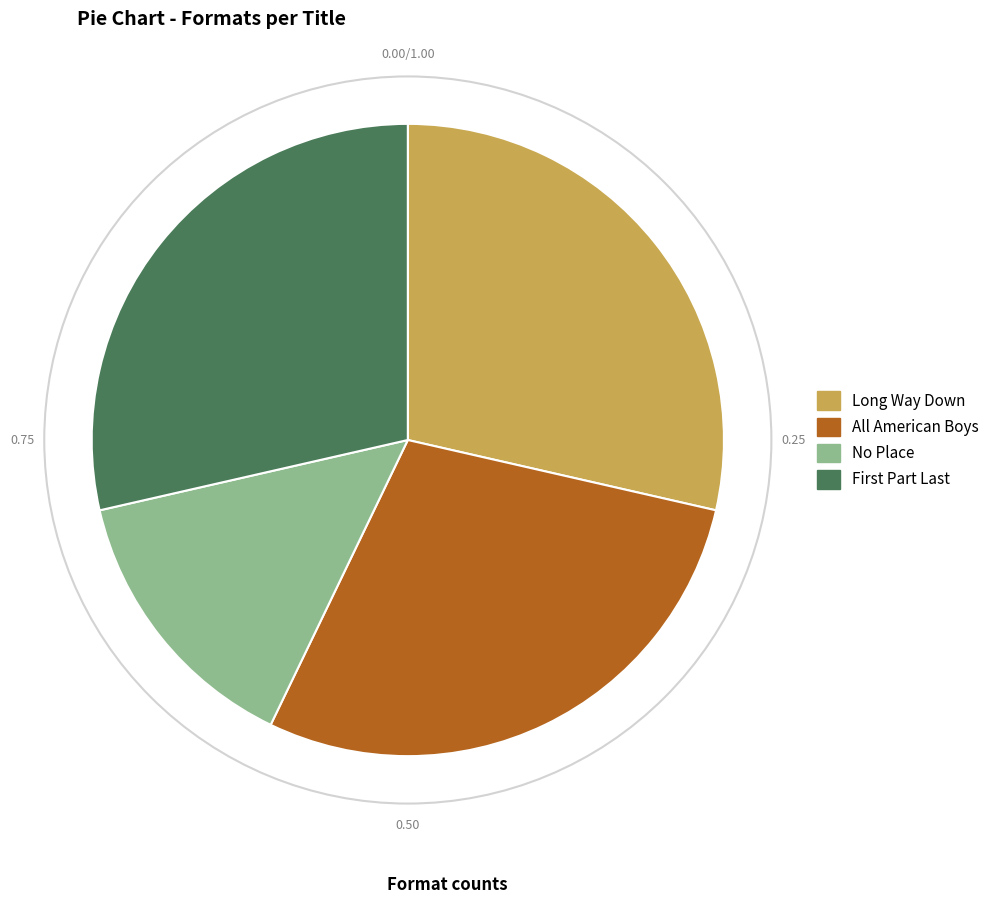

Does any single category account for the majority?

No